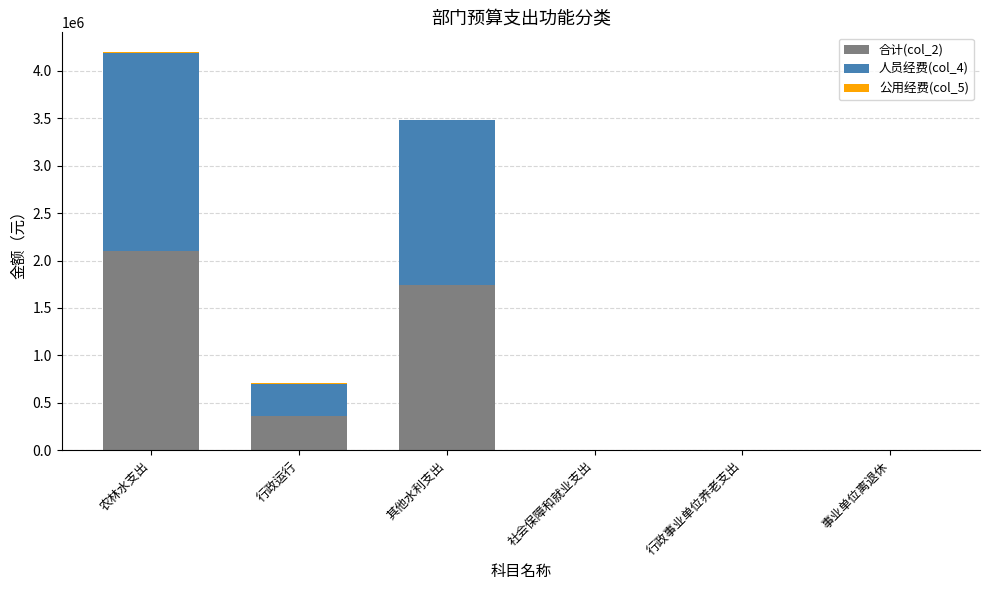

Which category has the highest value in the 合计(col_2) series?

农林水支出